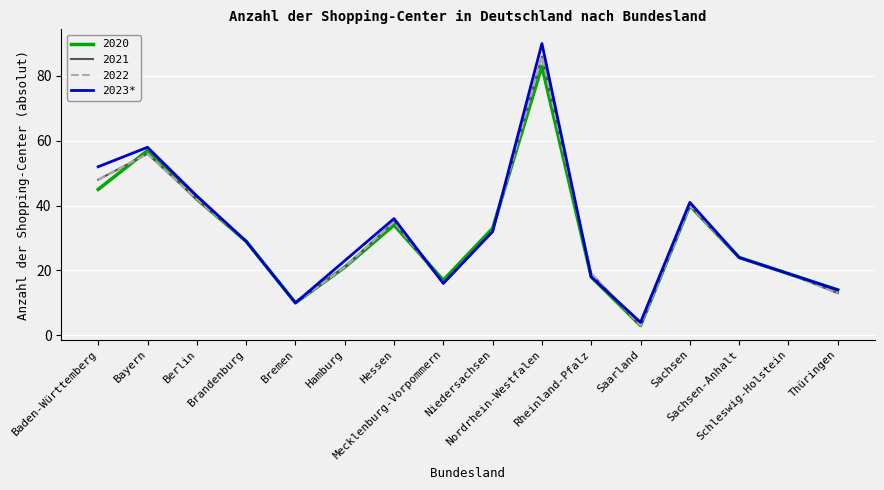

Reading right to left, list all the values displayed in this chart.

Thüringen=14	Schleswig-Holstein=19	Sachsen-Anhalt=24	Sachsen=41	Saarland=4	Rheinland-Pfalz=18	Nordrhein-Westfalen=90	Niedersachsen=32	Mecklenburg-Vorpommern=16	Hessen=36	Hamburg=23	Bremen=10	Brandenburg=29	Berlin=43	Bayern=58	Baden-Württemberg=52